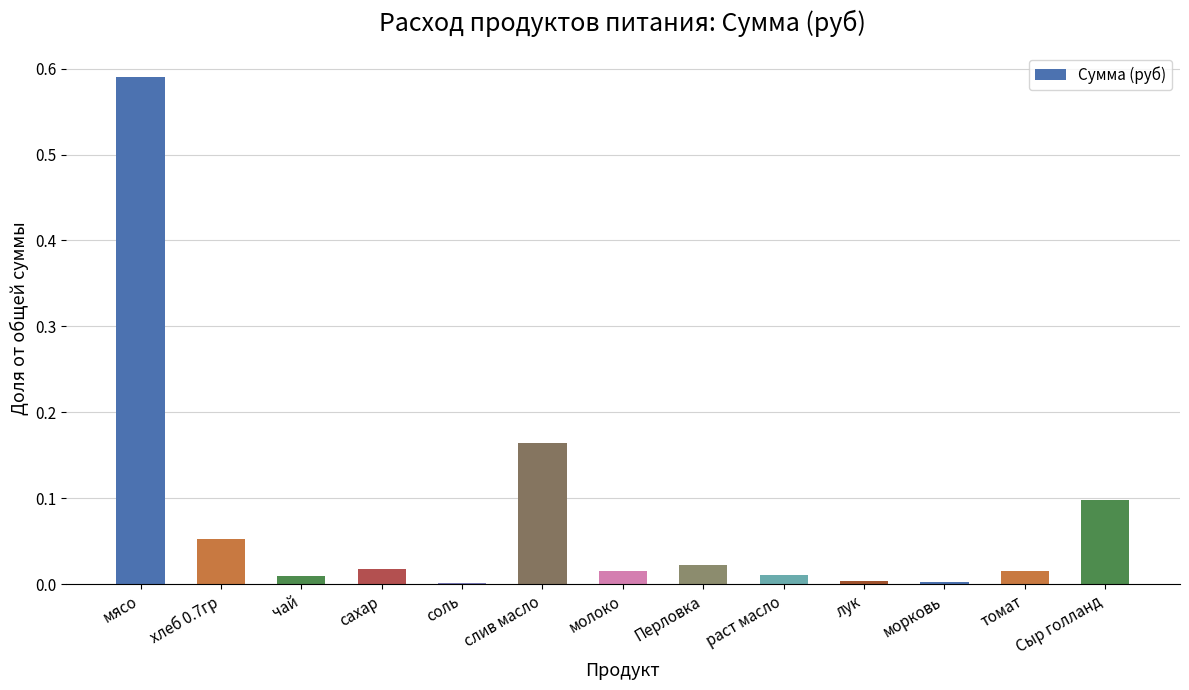

Which label corresponds to the largest value in the chart?

мясо